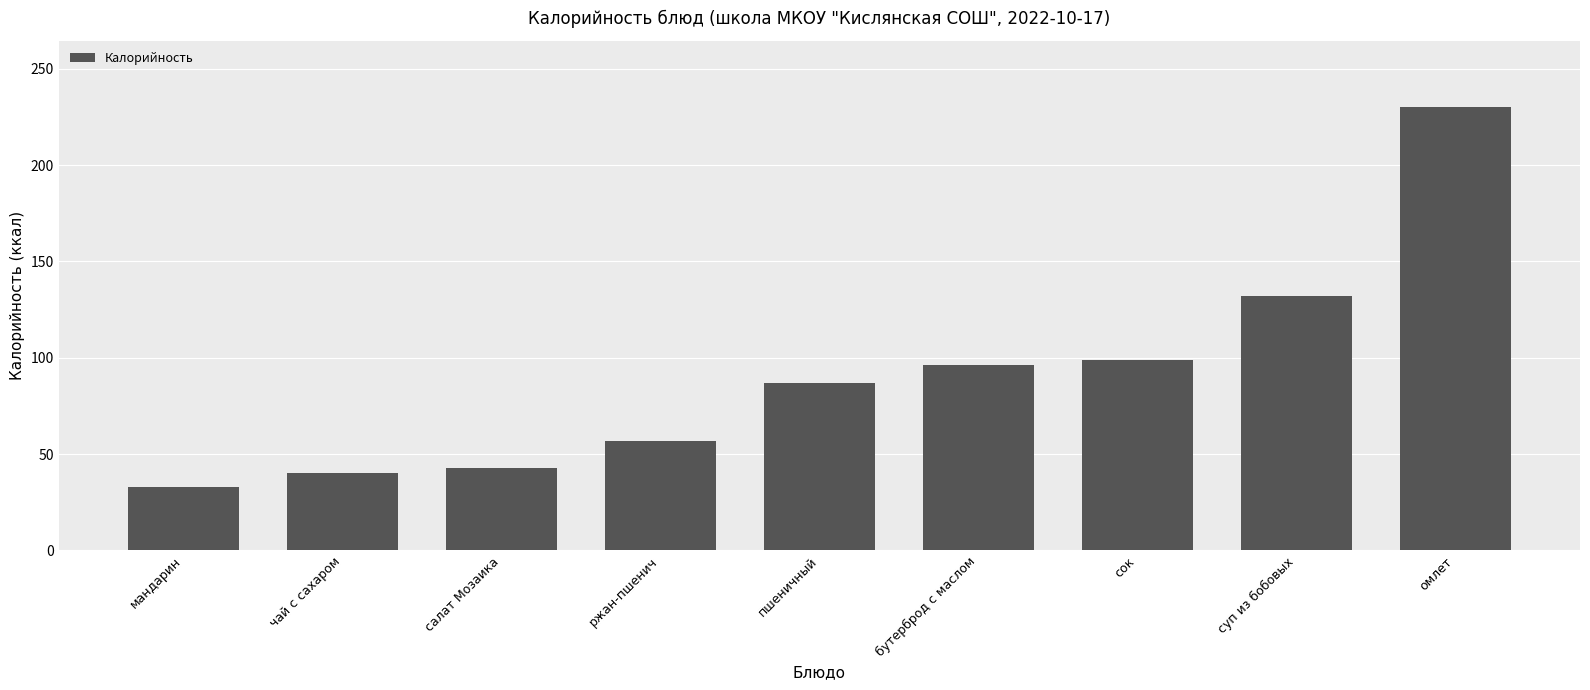

The value at чай с сахаром is 40. True or false?

True